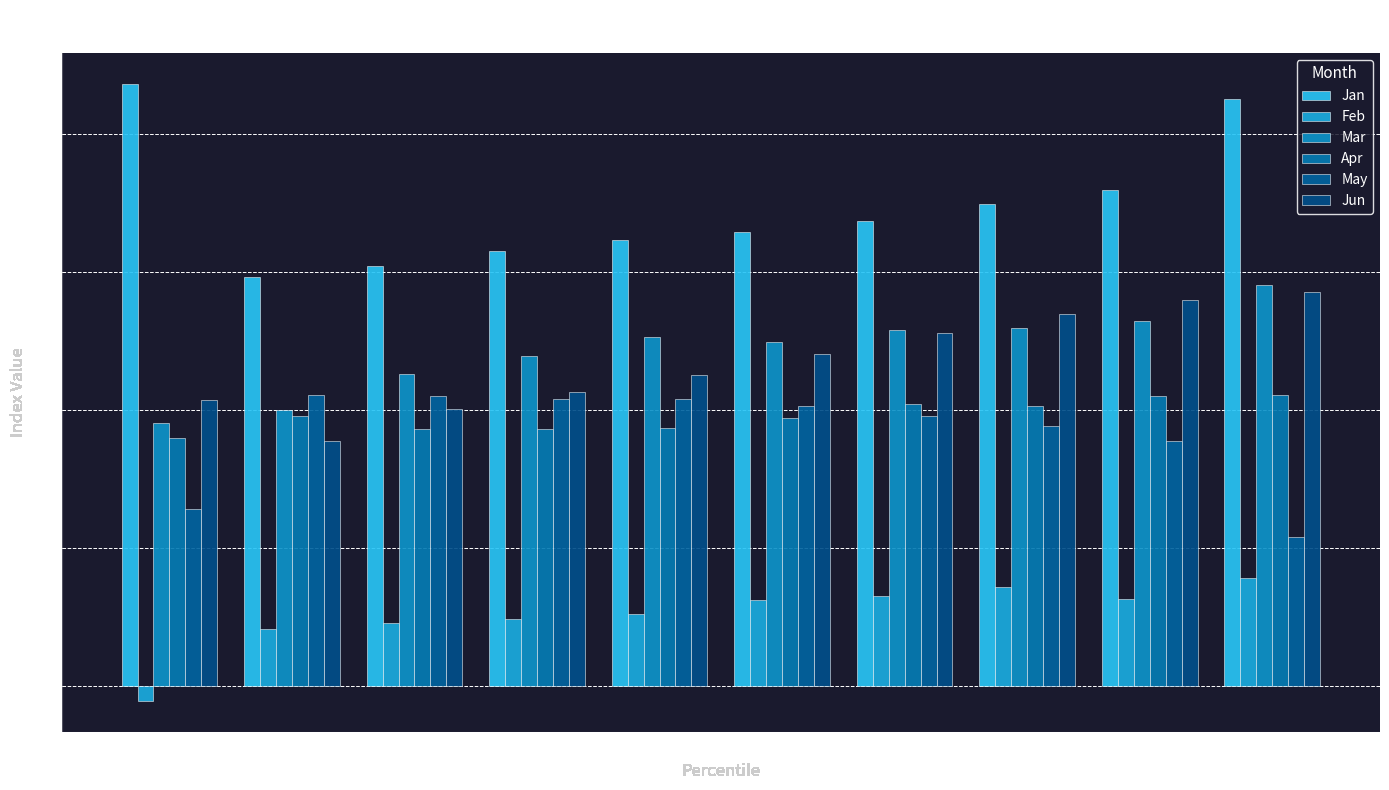

What is the value of the Mar bar at the 8th from the left?

1.3